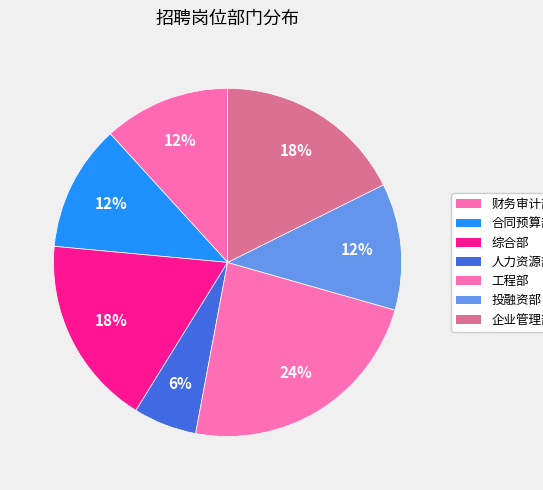

Which slice is the smallest?

人力资源部